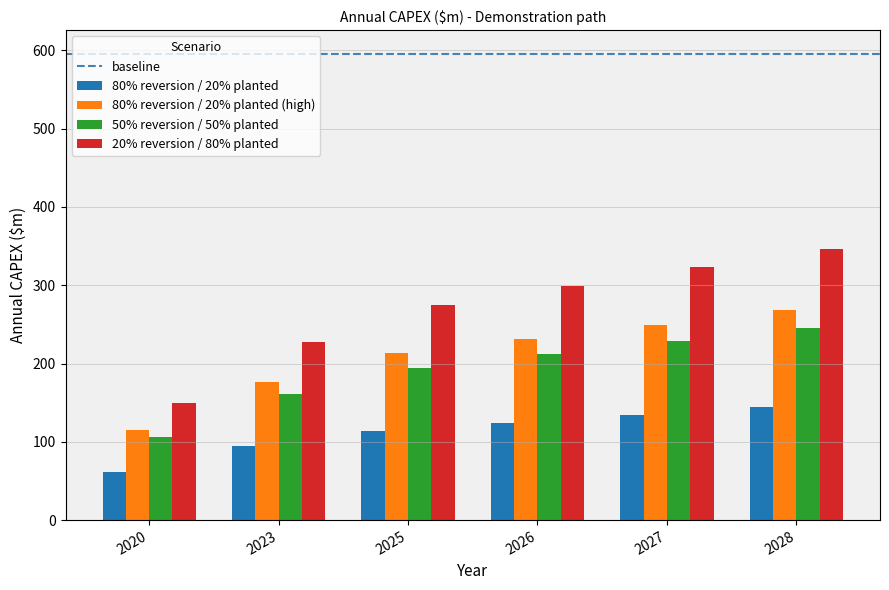

Are the bars horizontal?

No